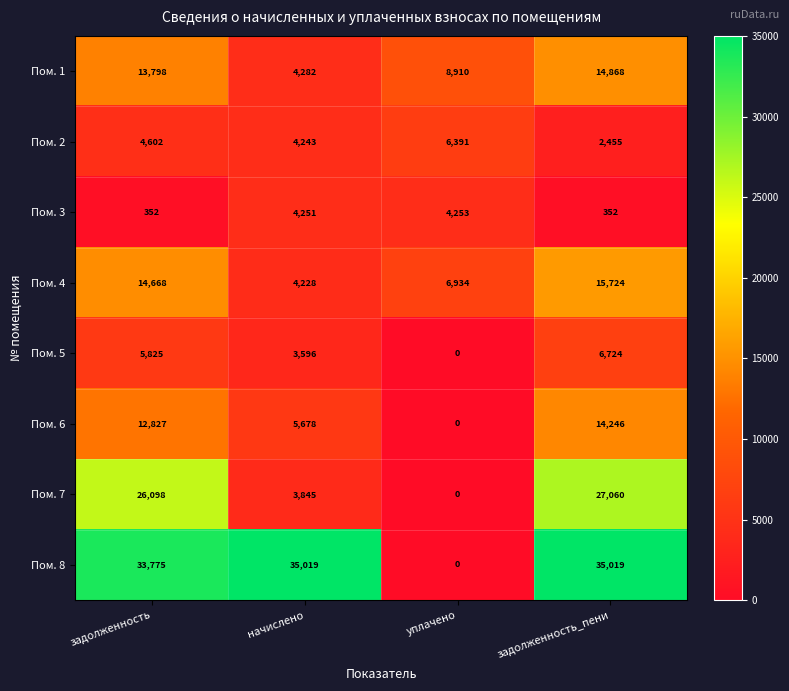

What is the greatest value displayed?

35019